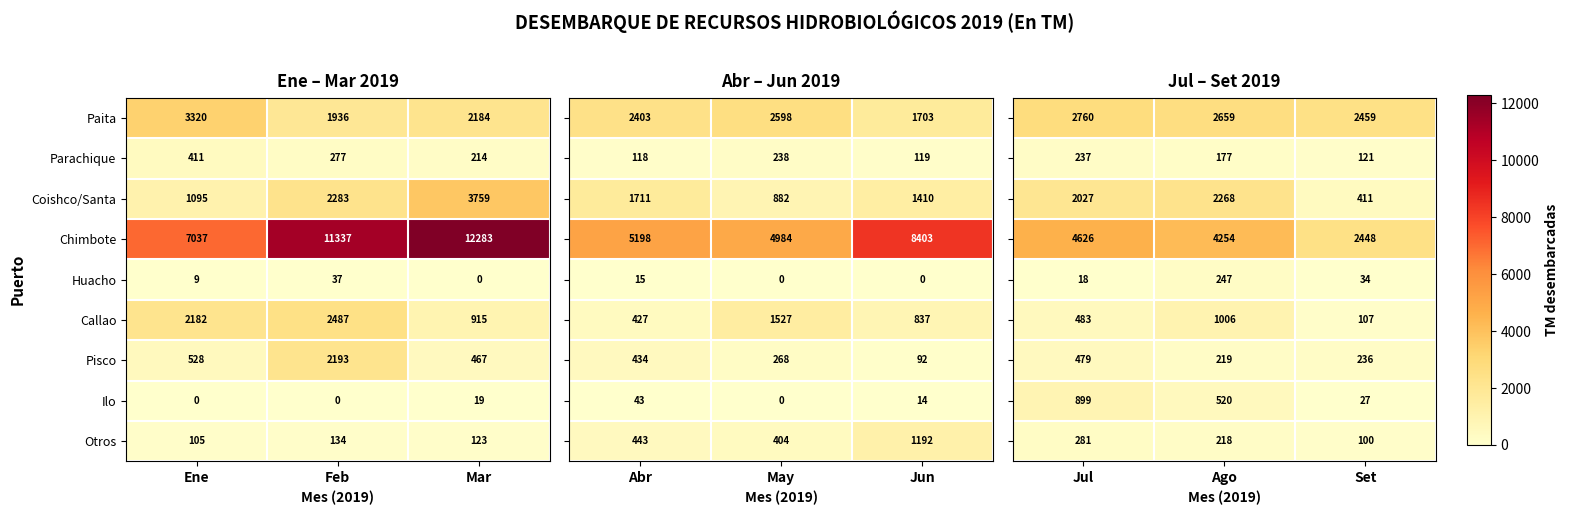

The Callao series shows 915 at Mar. True or false?

True